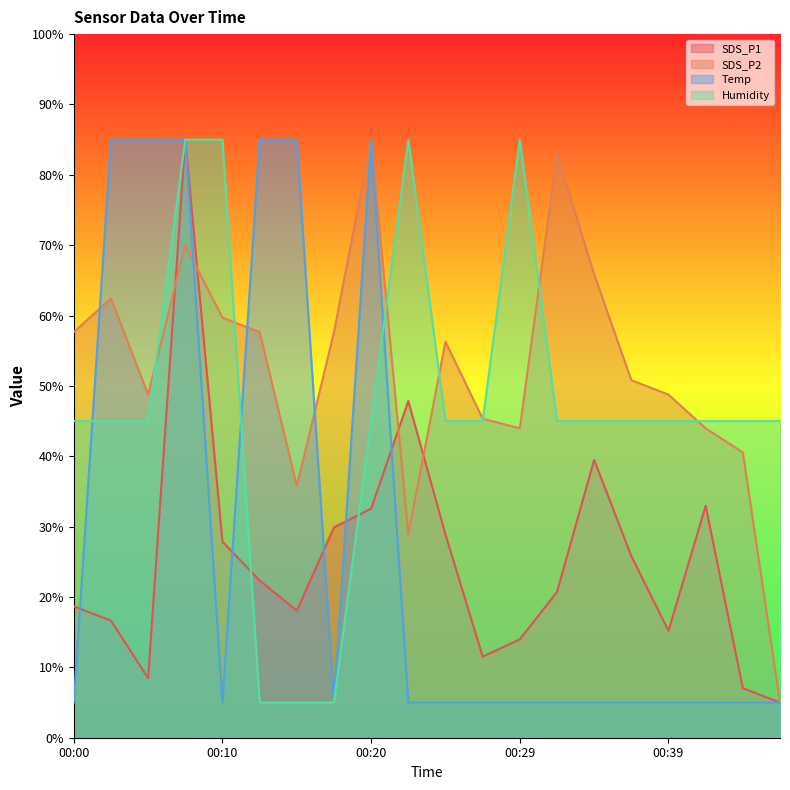

What is the minimum value for SDS_P2?

5.0